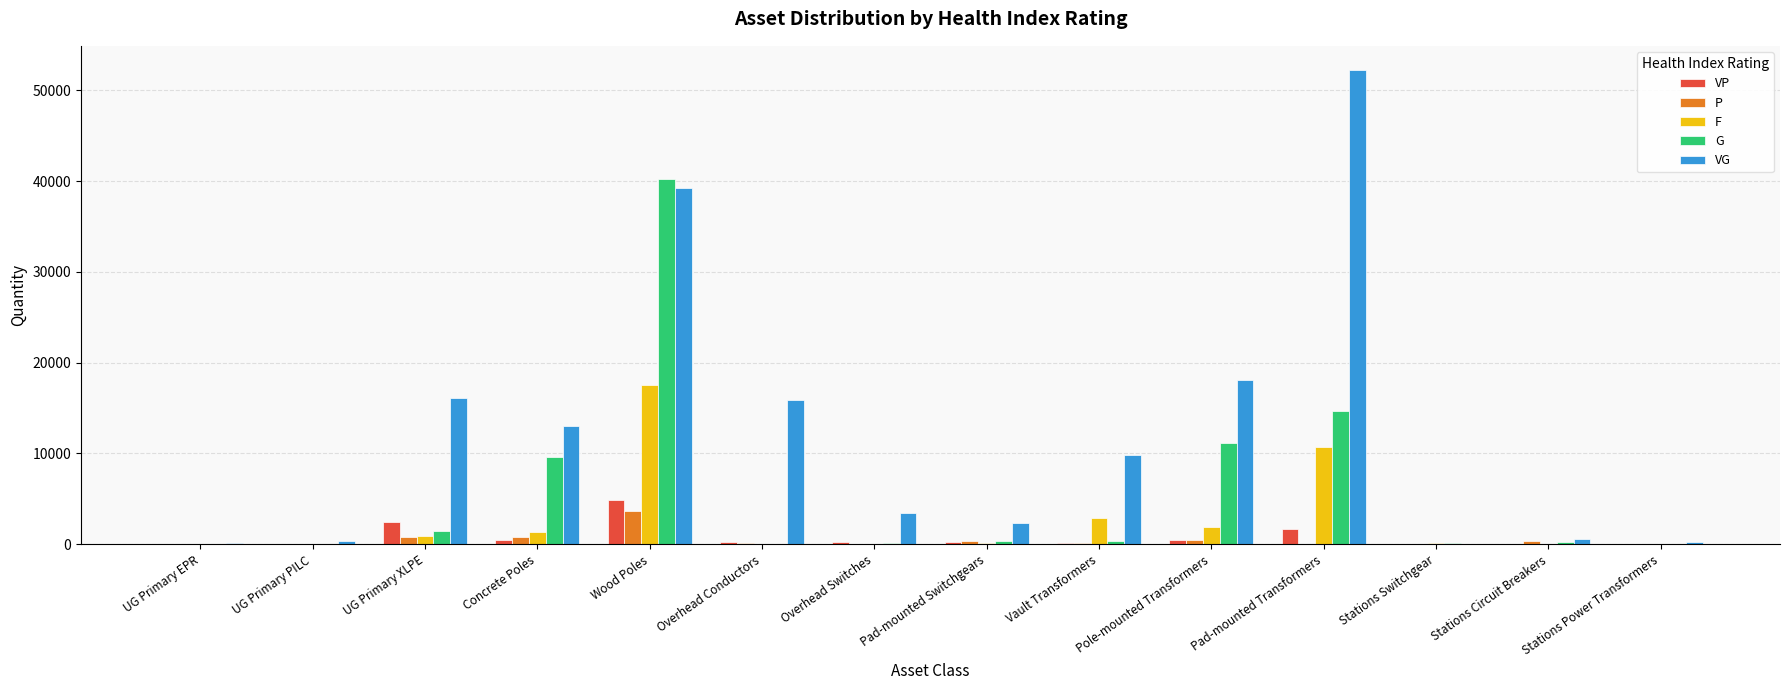

Between Wood Poles and Stations Circuit Breakers, which series saw the biggest shift?

G